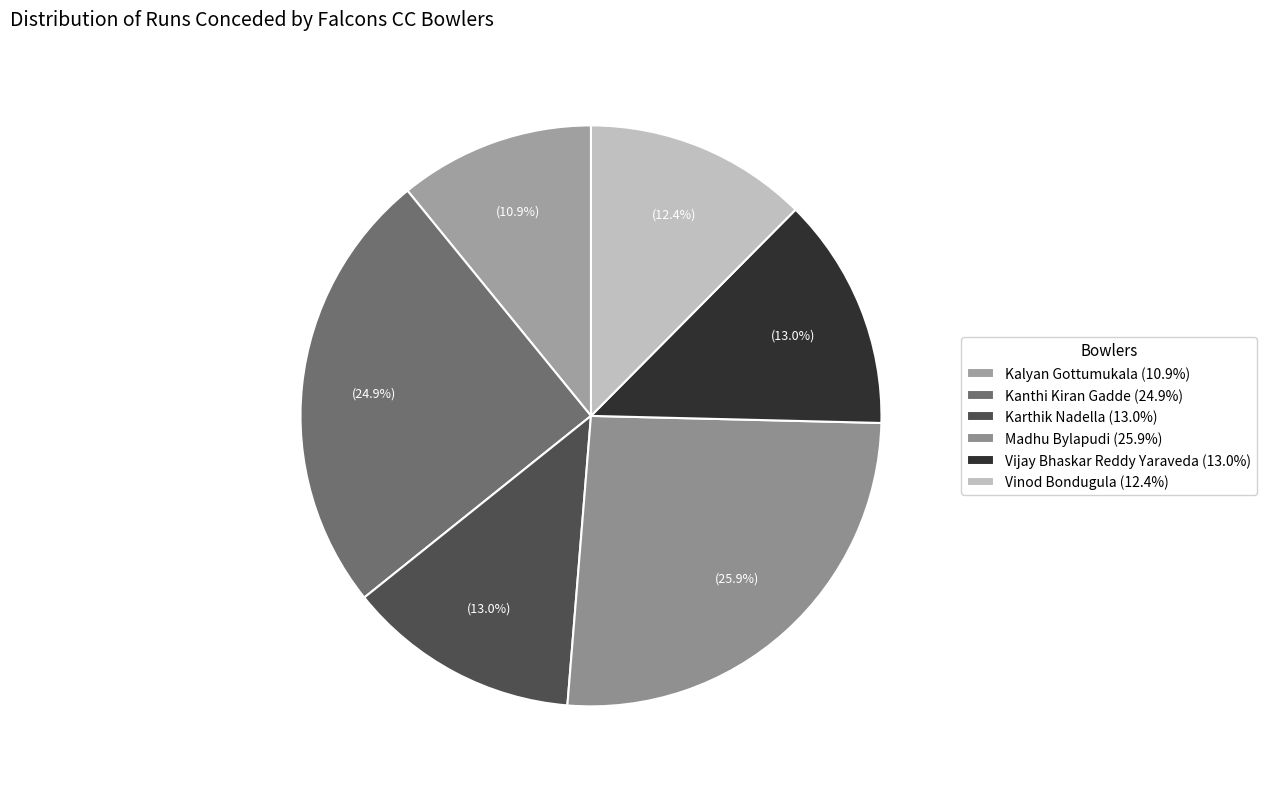

To the nearest percent, what percentage of the pie is Kanthi Kiran Gadde?

25%